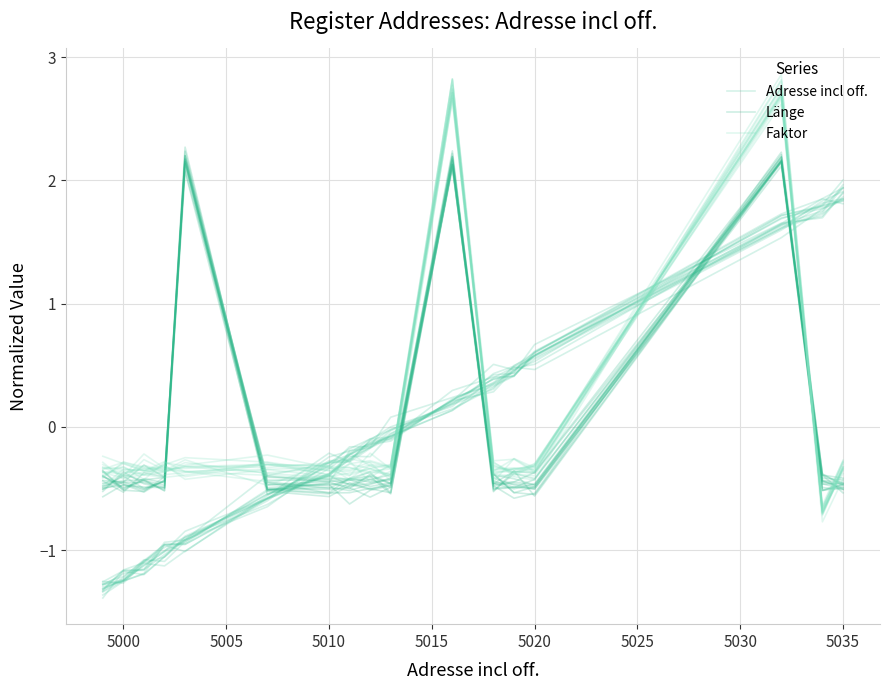

How many data points in Länge are above 0?

3